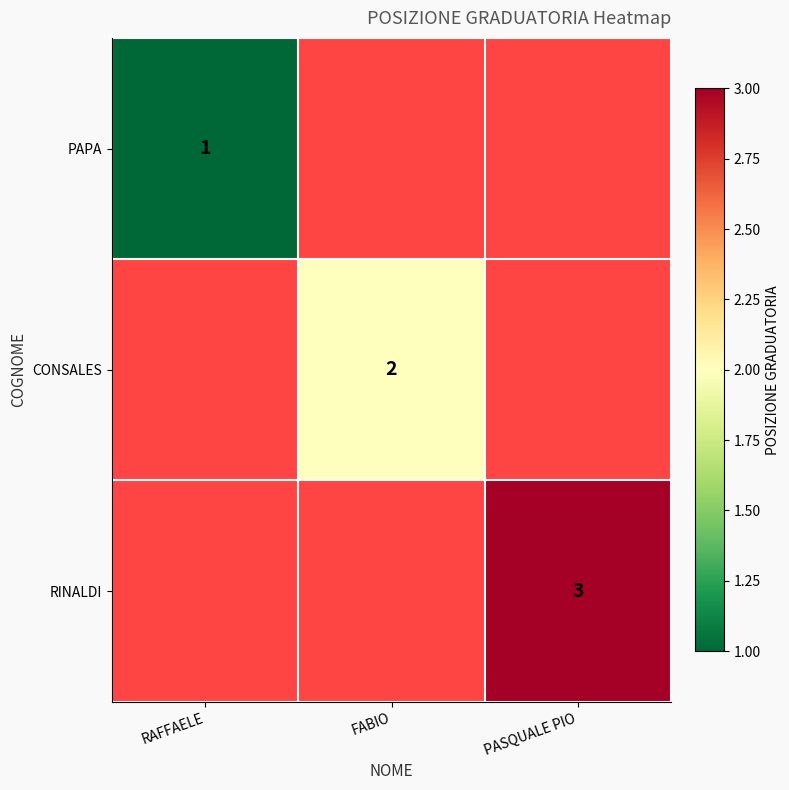

How many distinct data groups are displayed?

3